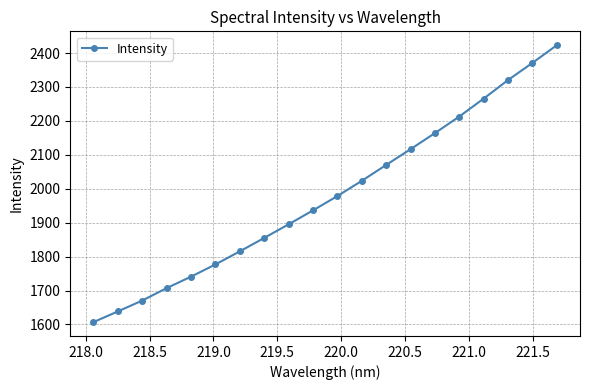

What is the difference between the maximum and minimum values?

816.3